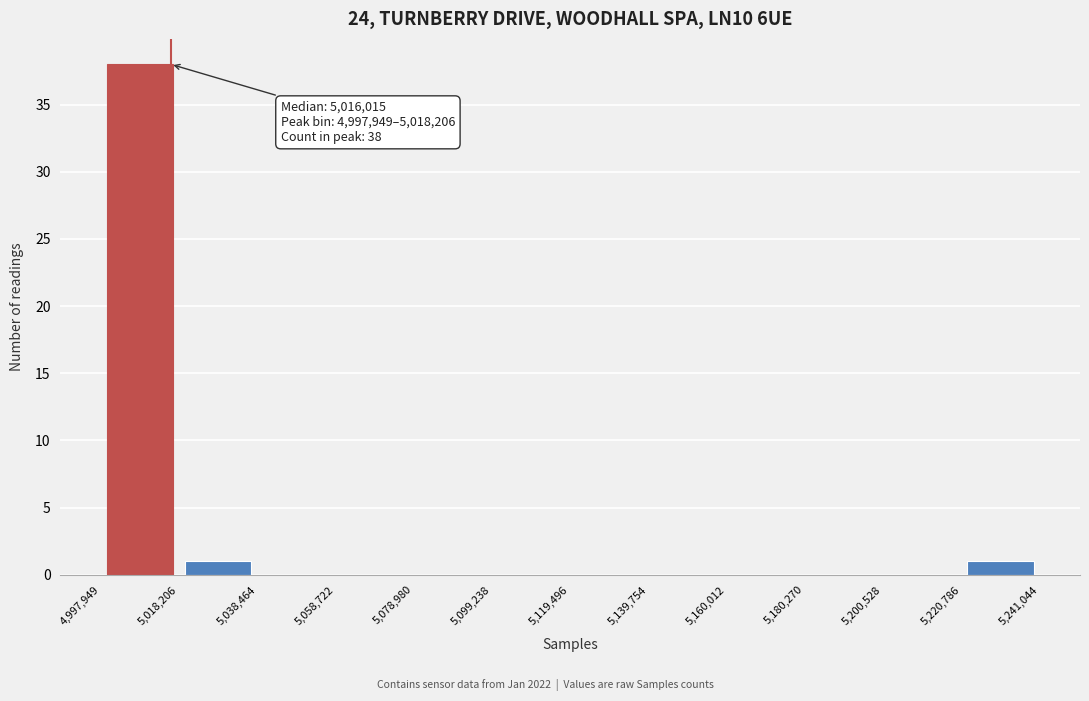

Over which range of the x-axis is the bar tallest?

4,997,949 to 5,018,206